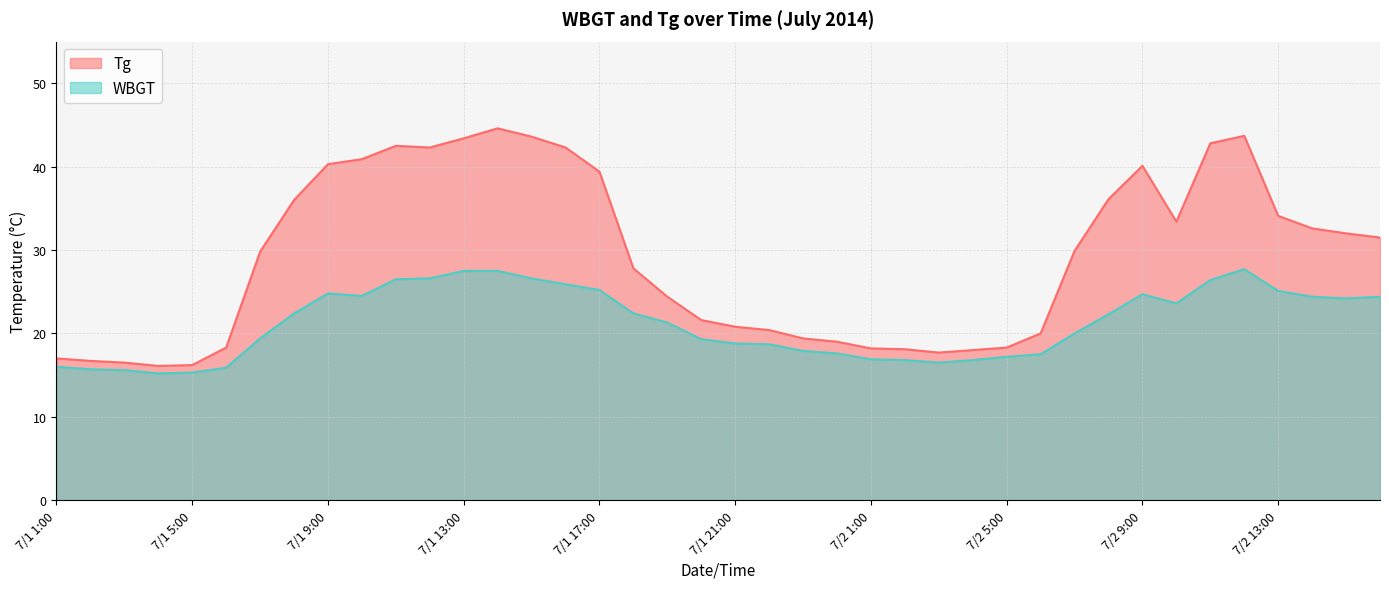

What is the difference between the second highest and second lowest values in the Tg series?

27.5